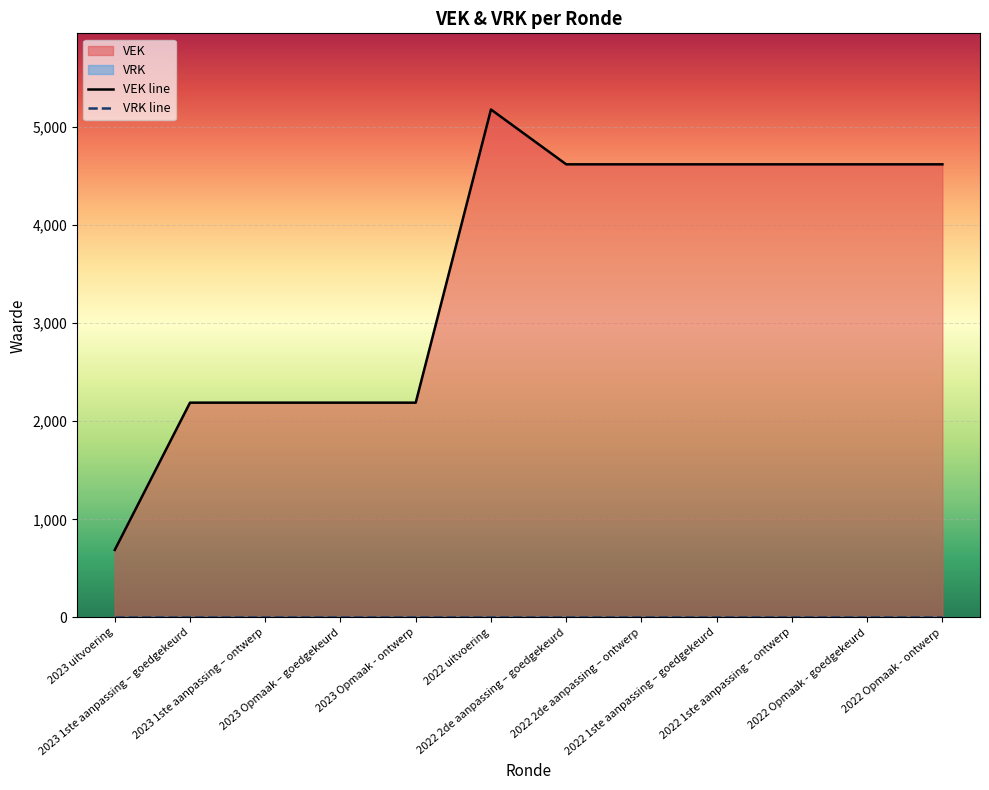

Rank the categories by value from lowest to highest.

2023 uitvoering, 2023 1ste aanpassing – goedgekeurd, 2023 1ste aanpassing – ontwerp, 2023 Opmaak – goedgekeurd, 2023 Opmaak - ontwerp, 2022 2de aanpassing – goedgekeurd, 2022 2de aanpassing – ontwerp, 2022 1ste aanpassing – goedgekeurd, 2022 1ste aanpassing – ontwerp, 2022 Opmaak - goedgekeurd, 2022 Opmaak - ontwerp, 2022 uitvoering